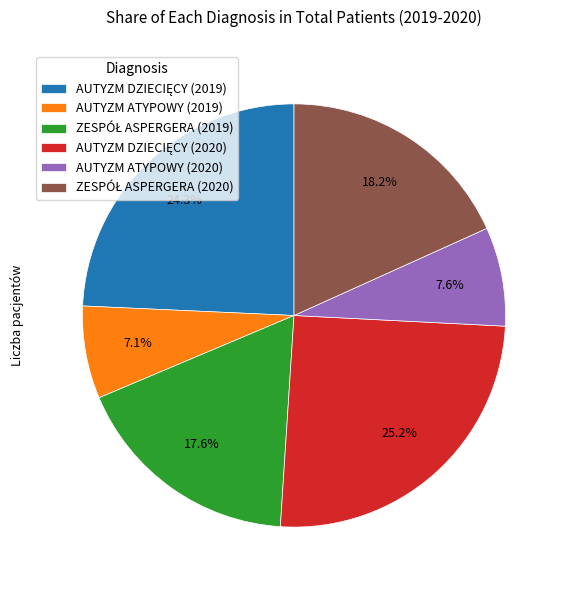

How many slices are in this pie chart?

6